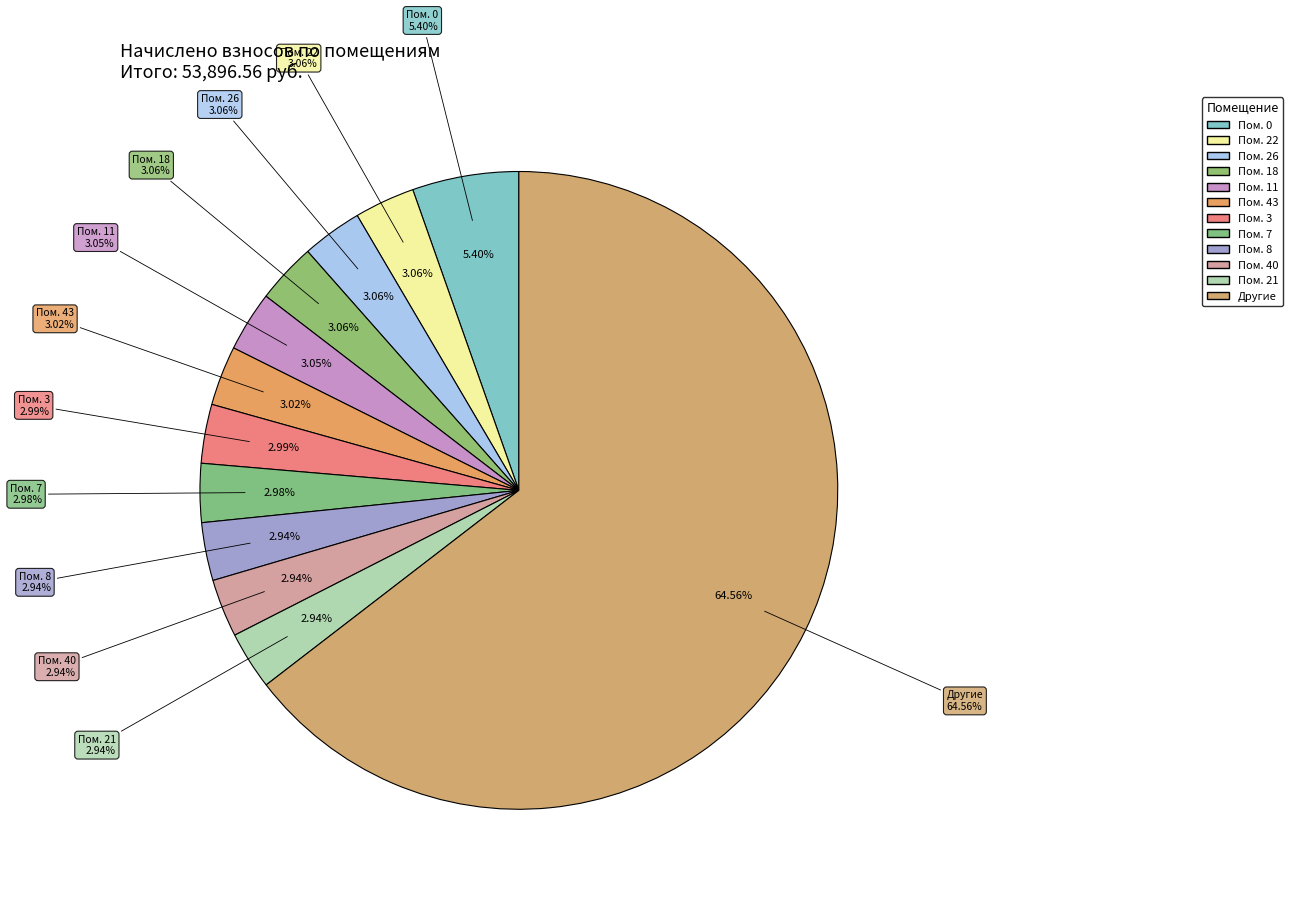

Is there any slice that represents more than half of the pie?

No